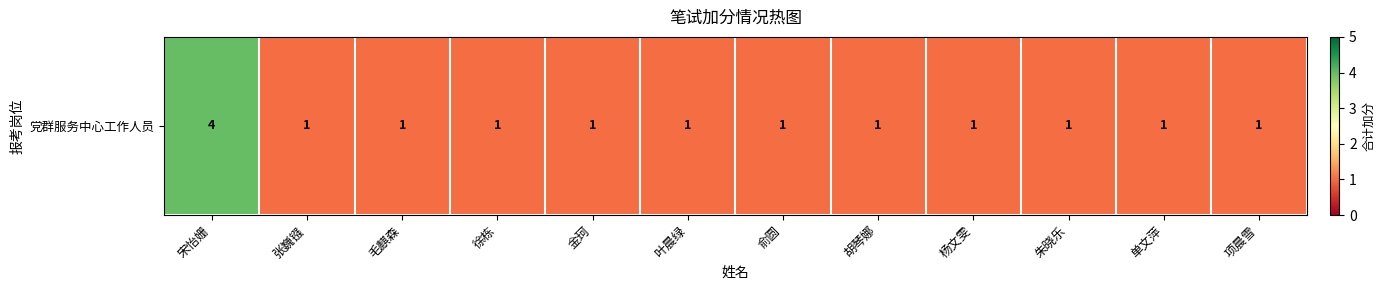

Reading left to right, list all the values displayed in this chart.

宋怡姗=4	张巍镪=1	毛麒森=1	徐栋=1	金珂=1	叶晨绿=1	俞圆=1	胡琴娜=1	杨文雯=1	朱晓乐=1	单文萍=1	项晨雪=1